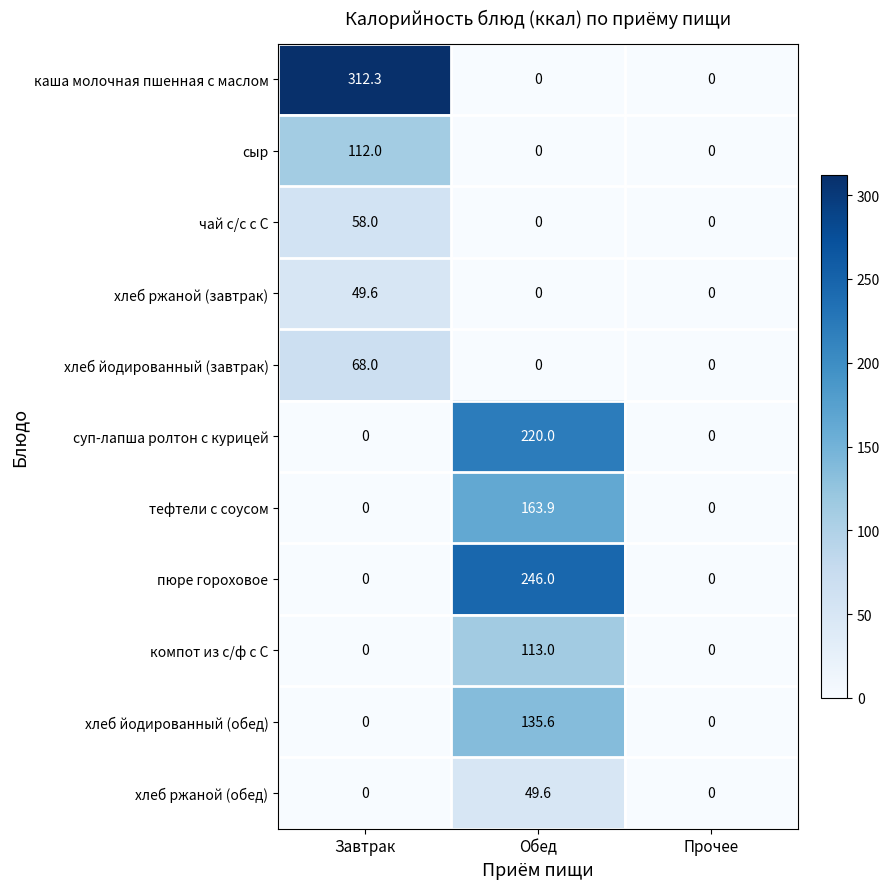

Is it true that хлеб йодированный (завтрак) equals 68.0 at Завтрак?

True